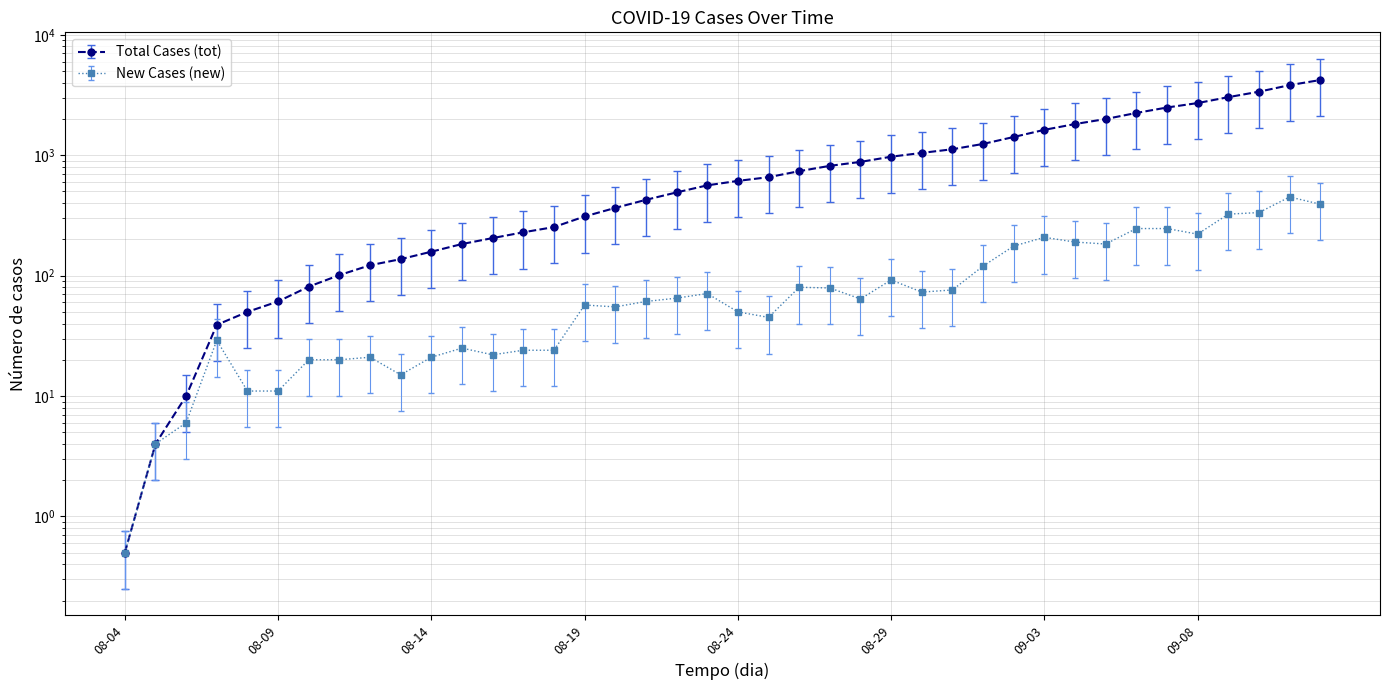

What are all the series names shown in the legend?

Total Cases (tot), New Cases (new)